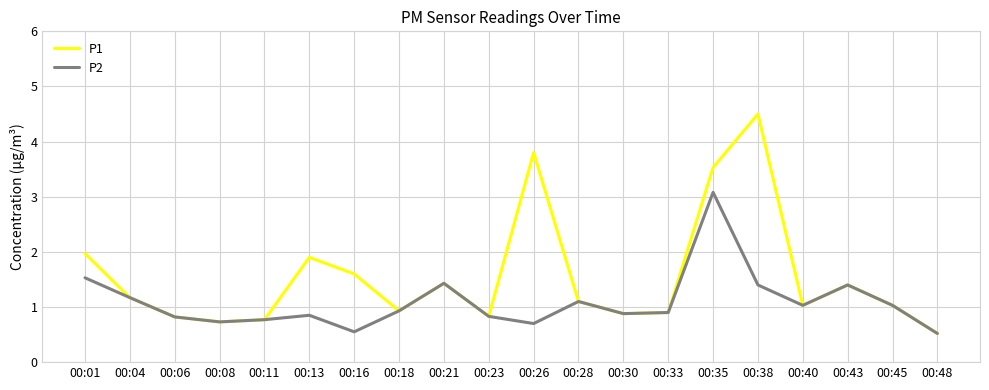

Rank the series by their maximum value, from lowest to highest.

P2, P1